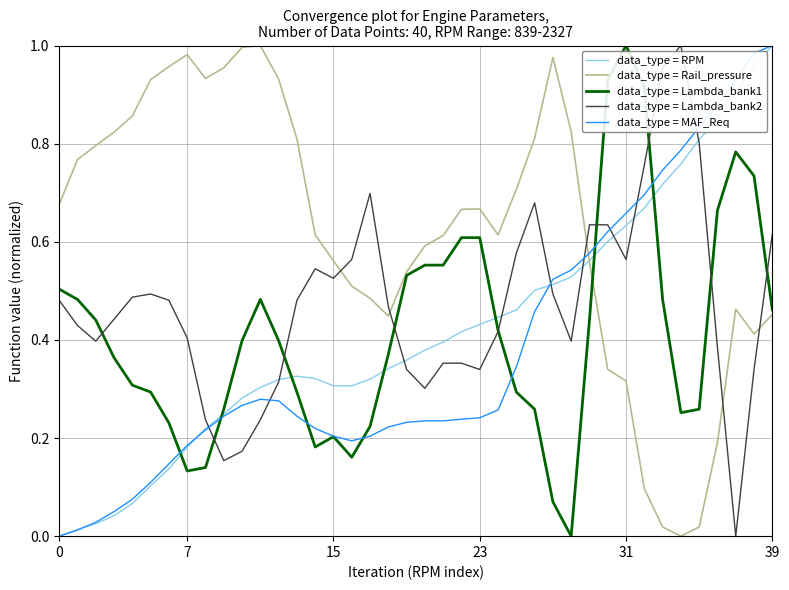

Which series ends up on top after the final intersection of data_type = Lambda_bank2 and data_type = Rail_pressure?

data_type = Lambda_bank2